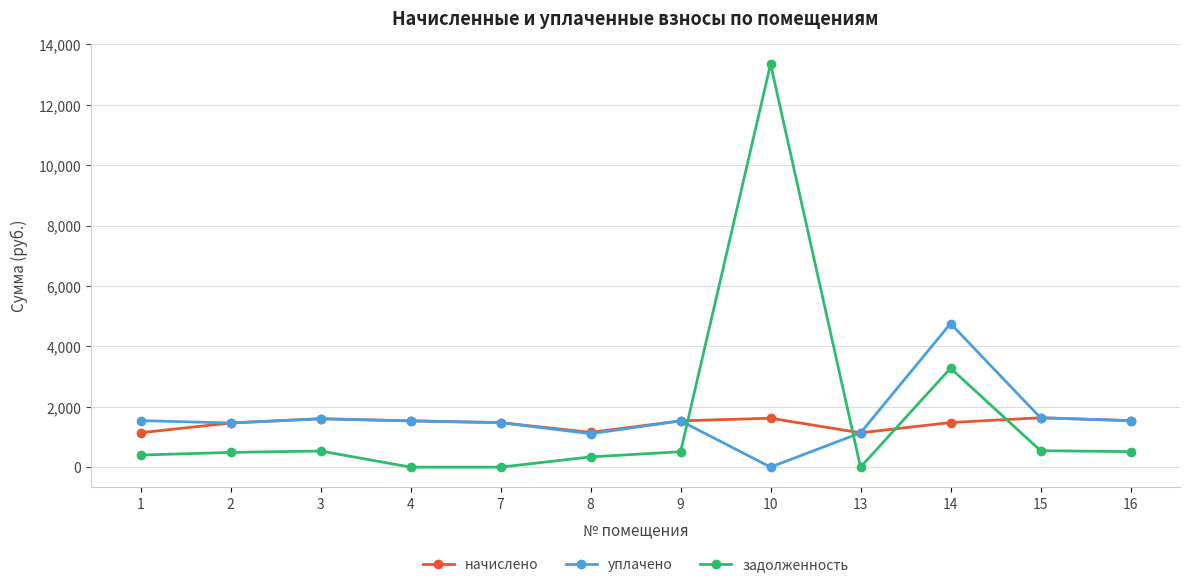

What is the sum of the задолженность values at 8 and 15?

884.1